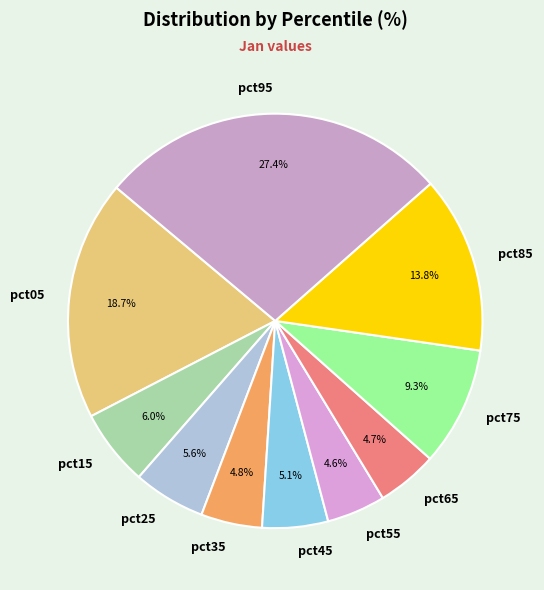

What portion of the pie excludes pct65?

95.3%